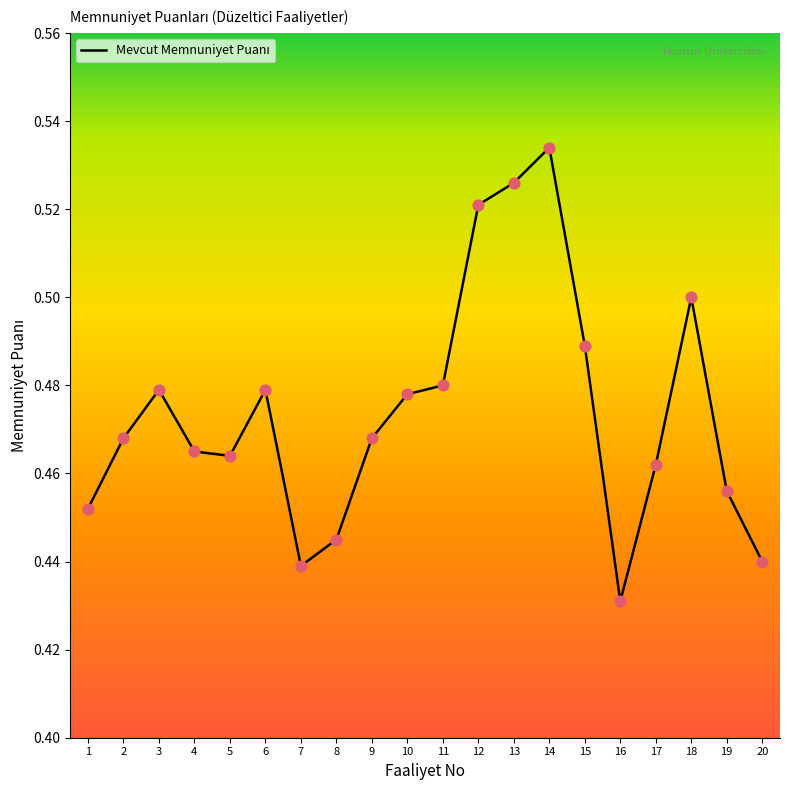

Between 20 and 14, which is larger?

14